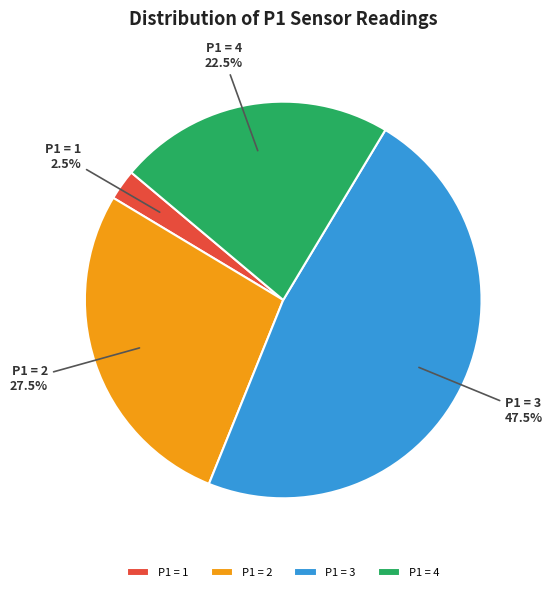

Which has a higher value, P1 = 1 or P1 = 2?

P1 = 2